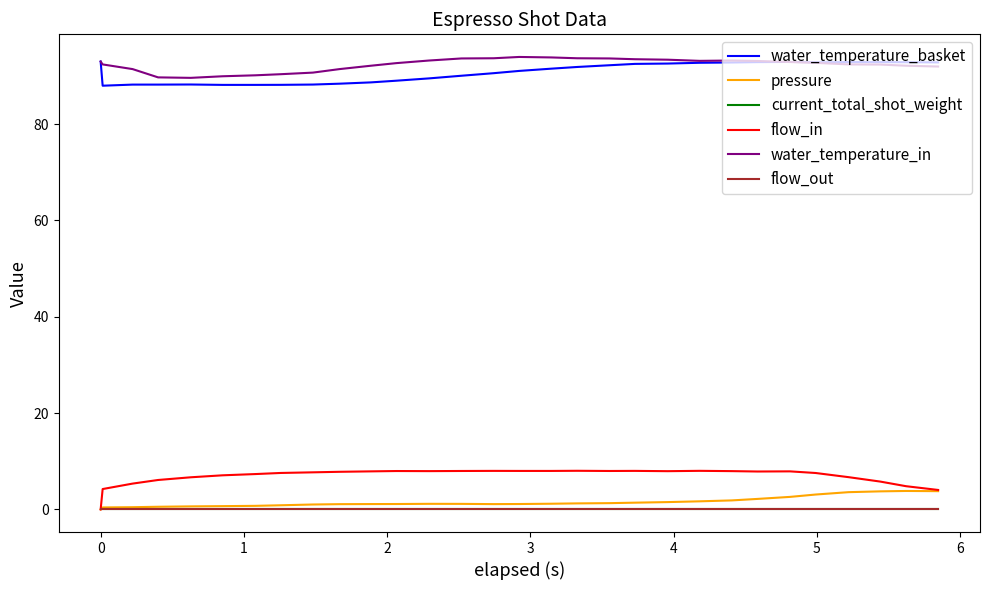

What is the difference between the second highest and second lowest values in the pressure series?

3.4